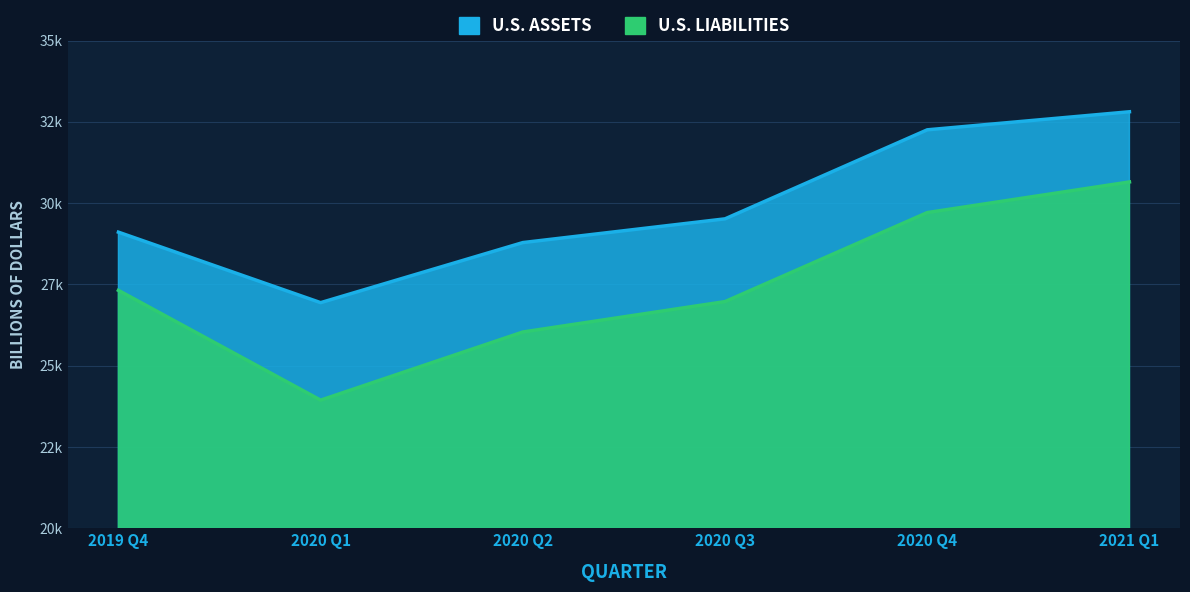

Where is U.S. Assets nearest to the value 29875?

2020 Q3